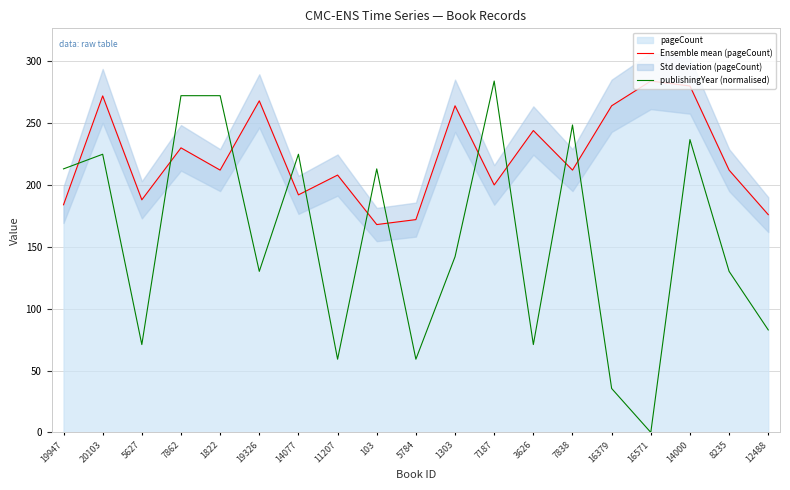

Which series has the widest spread of values?

publishingYear (normalised)